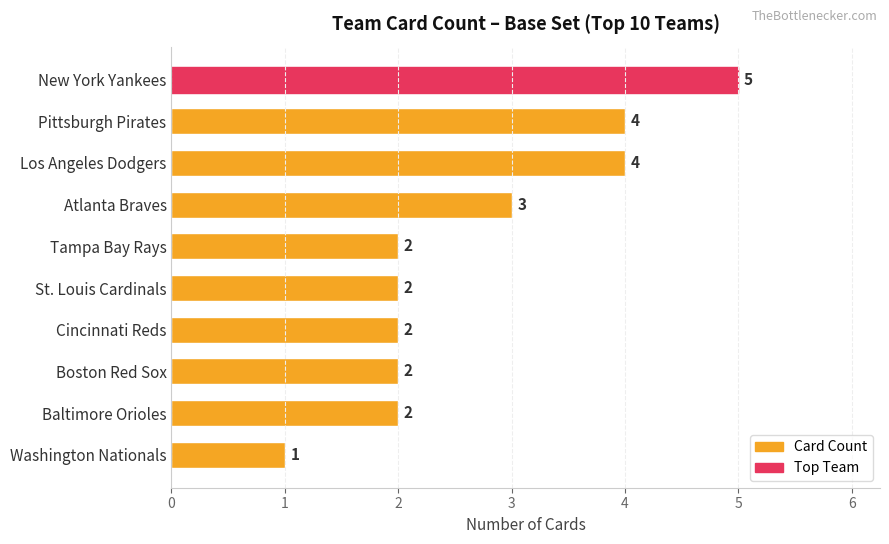

How many data points does each series have?

10